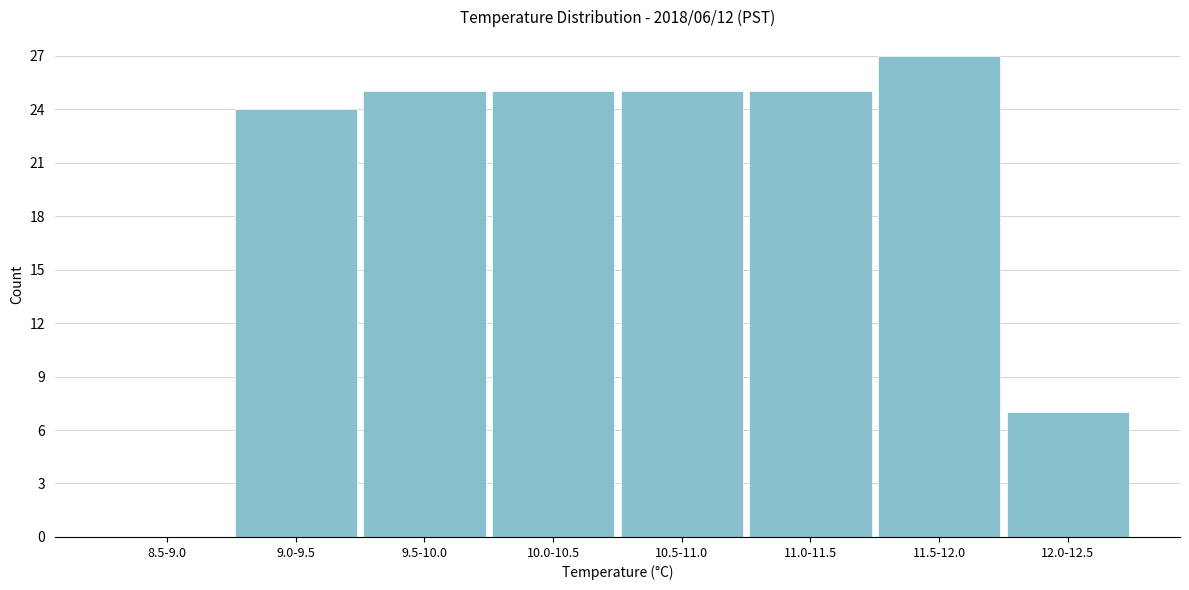

Reading left to right, list all the values displayed in this chart.

8.5-9.0=0	9.0-9.5=24	9.5-10.0=25	10.0-10.5=25	10.5-11.0=25	11.0-11.5=25	11.5-12.0=27	12.0-12.5=7